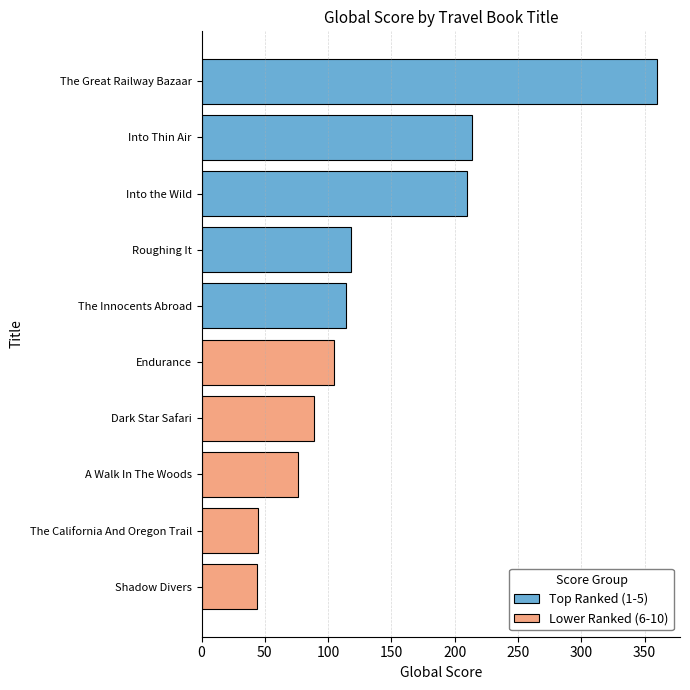

Which series has the largest range (max minus min)?

Top Ranked (1-5)